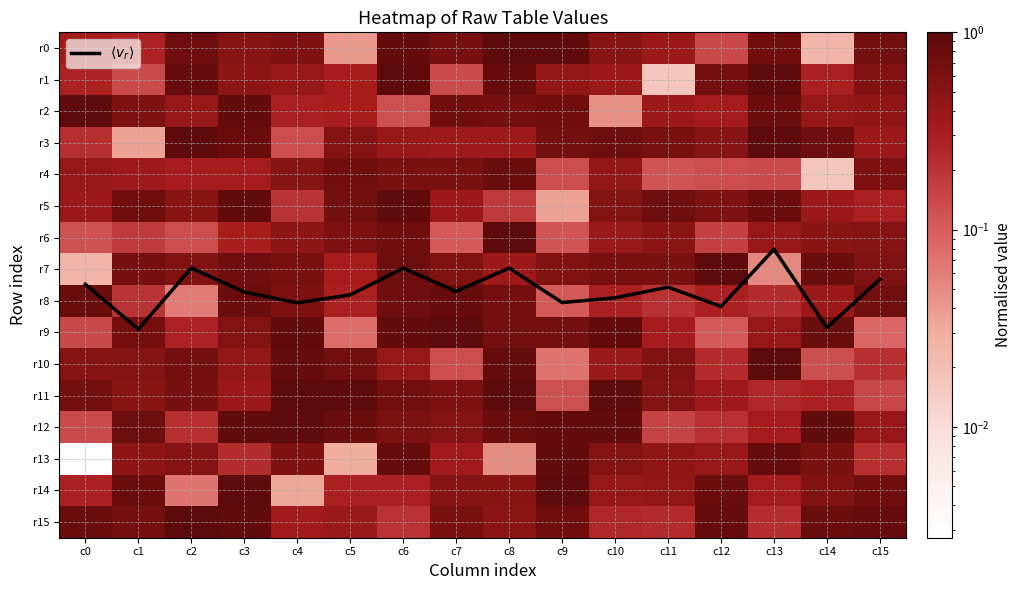

What is the difference between the second highest and second lowest values in the r10 series?

0.7